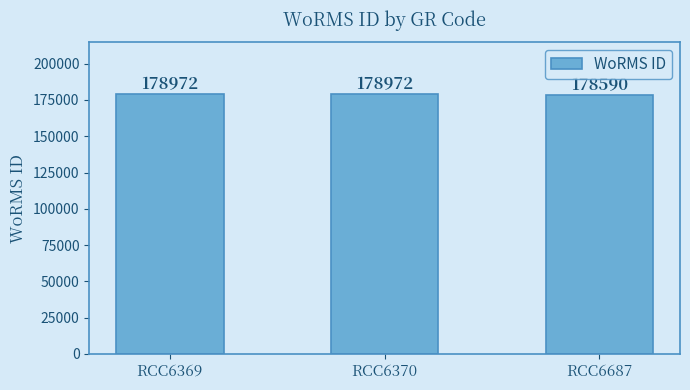

What is the minimum value shown in the chart?

178590